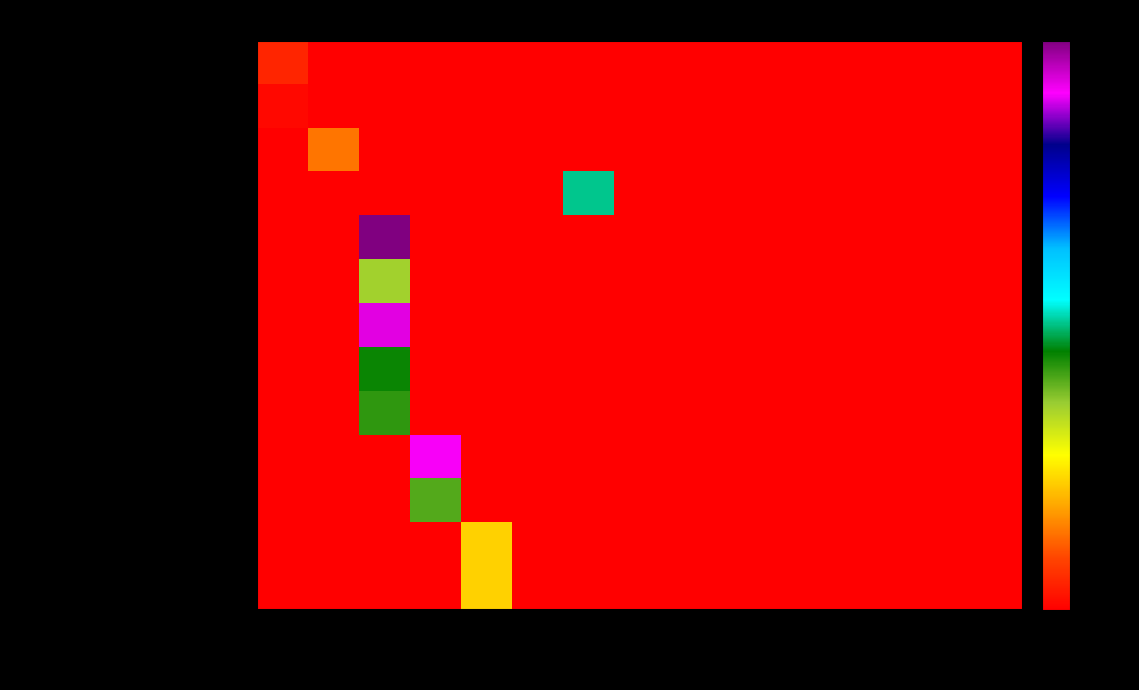

Which series changed the most between kg(1) and gab(3)?

Margu stati